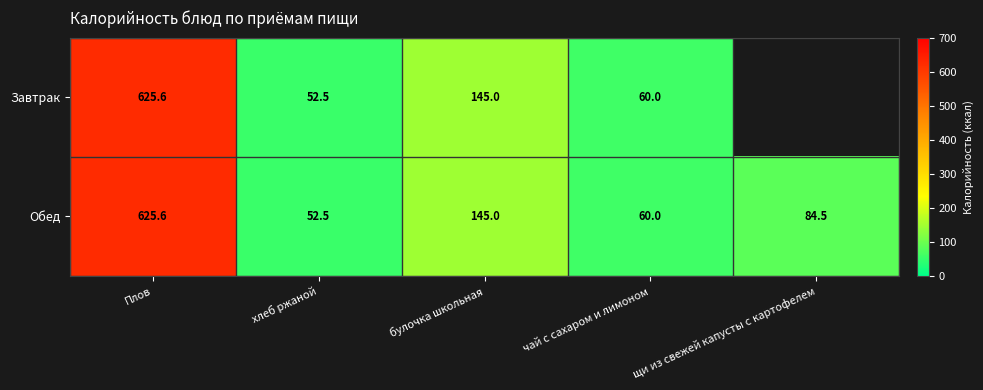

How many data points in Обед are above 84?

3